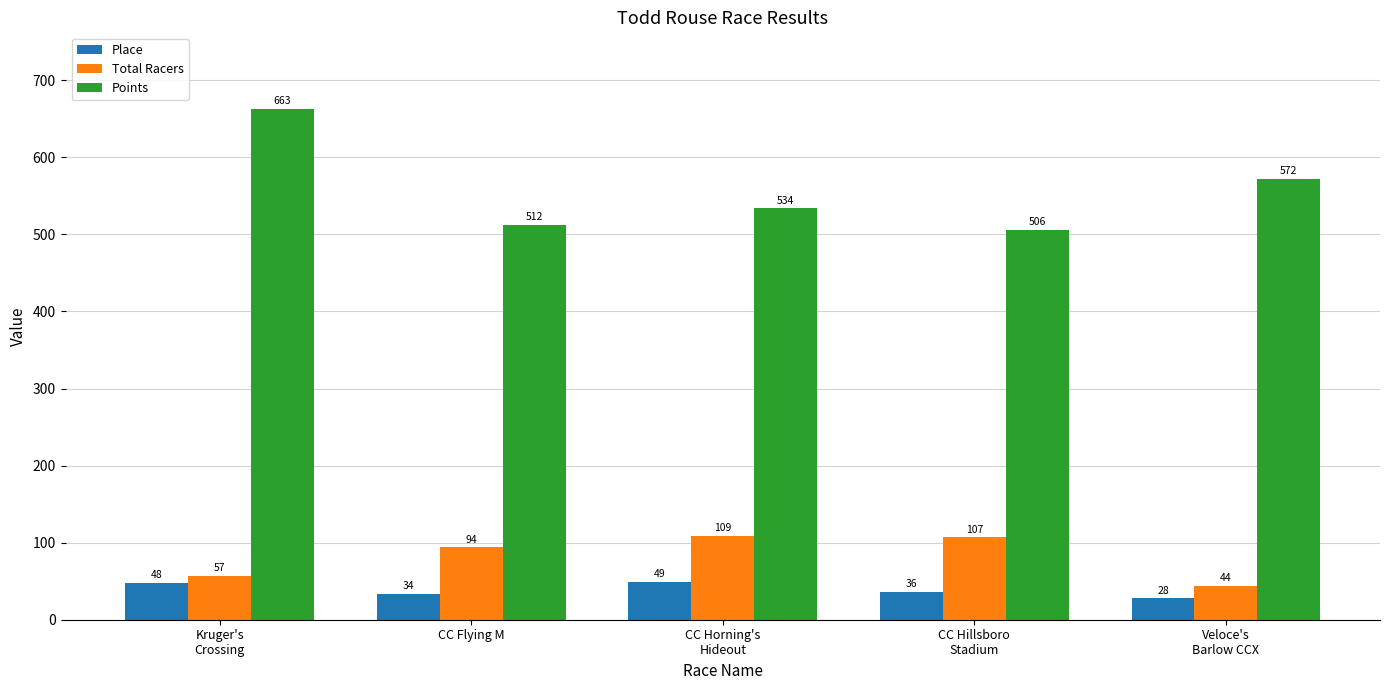

Where is Points nearest to the value 584?

Veloce's
Barlow CCX